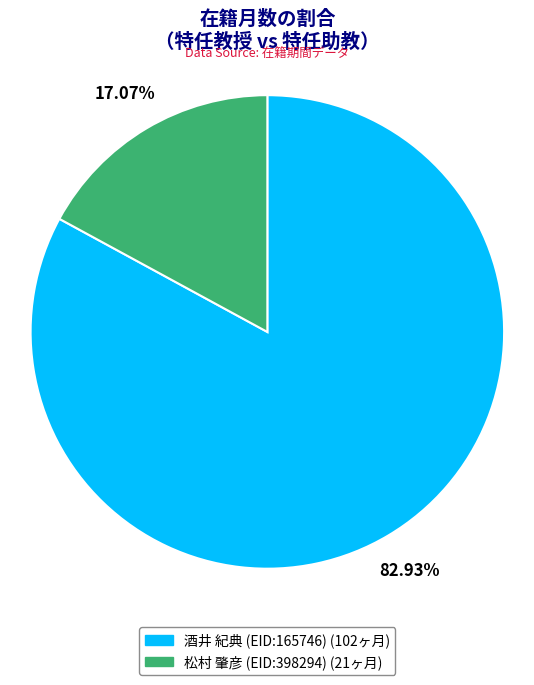

Which slice is the smallest?

松村 肇彦 (EID:398294)